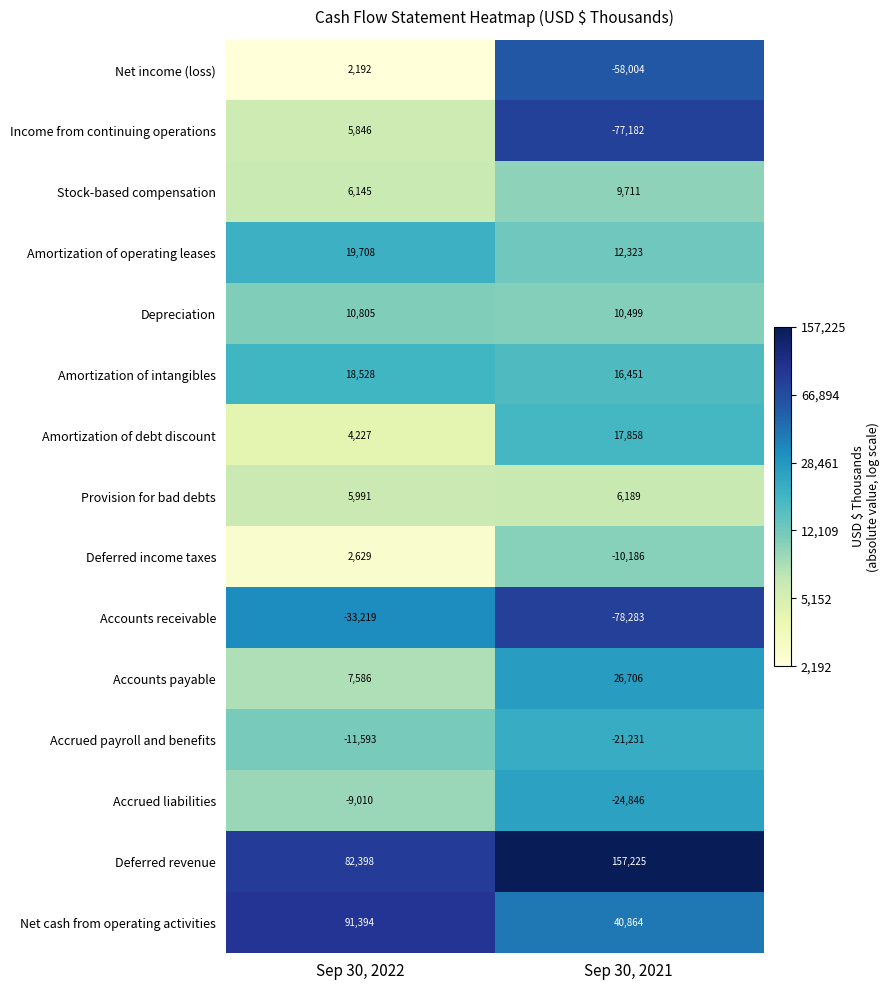

Where is Provision for bad debts nearest to the value 6090?

Sep 30, 2022